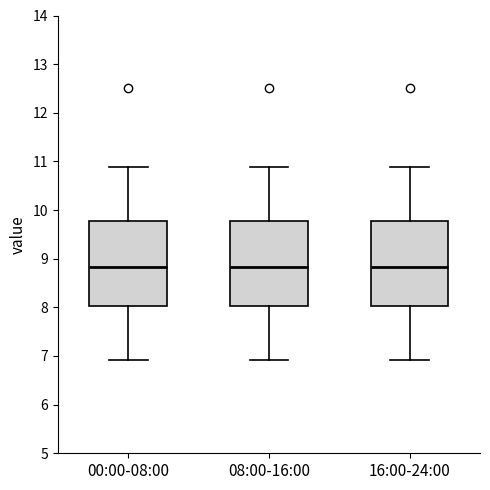

Where does the median line of the box for 08:00-16:00 sit on the y-axis? The values are not printed on the chart, so give them approximately, as read against the axis.

8.8